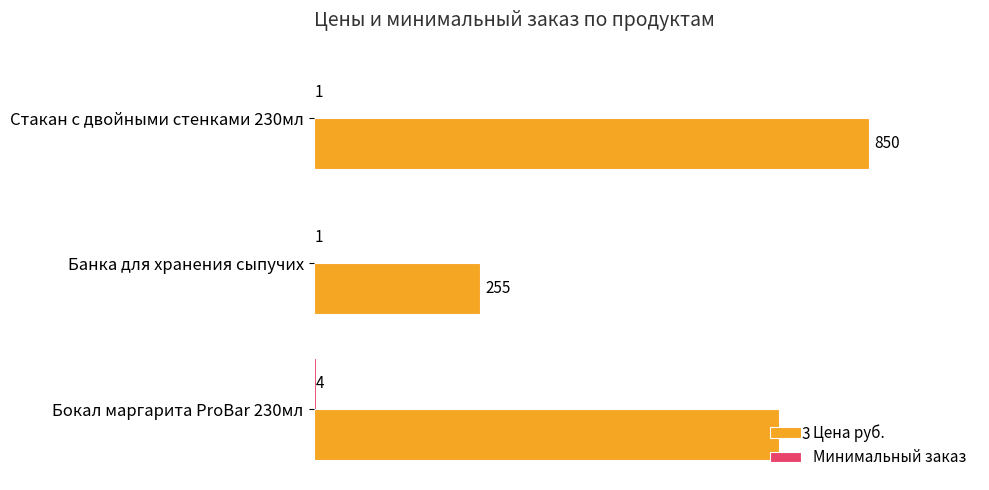

What is the greatest value displayed?

850